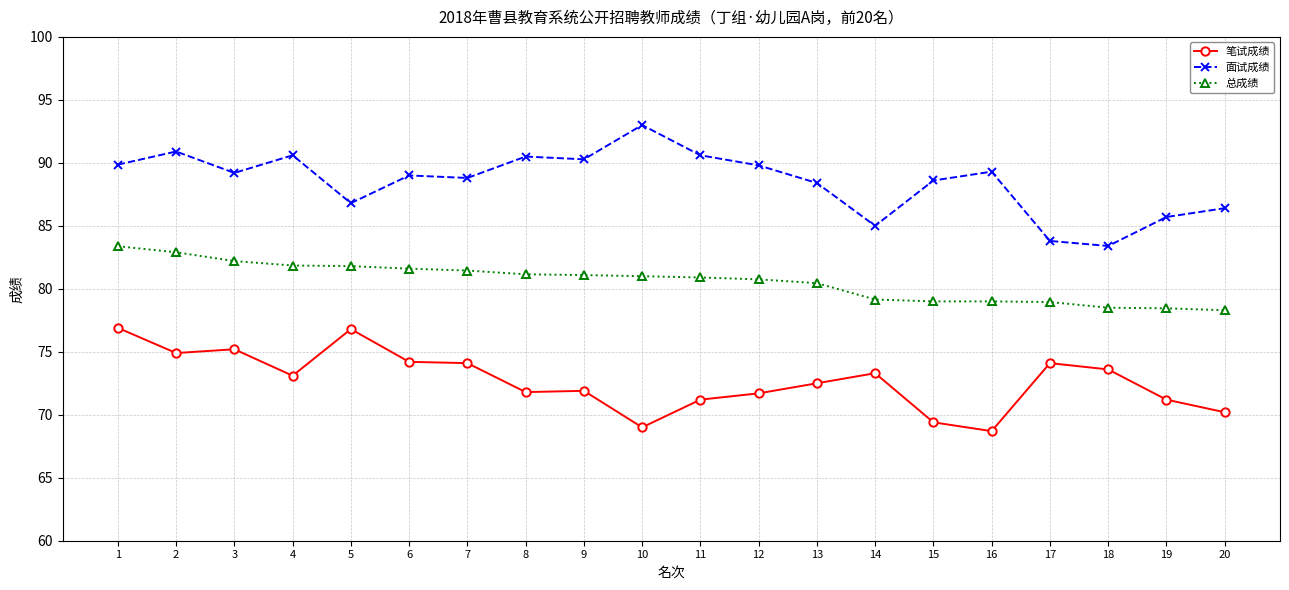

What is the minimum value shown in the chart?

68.7